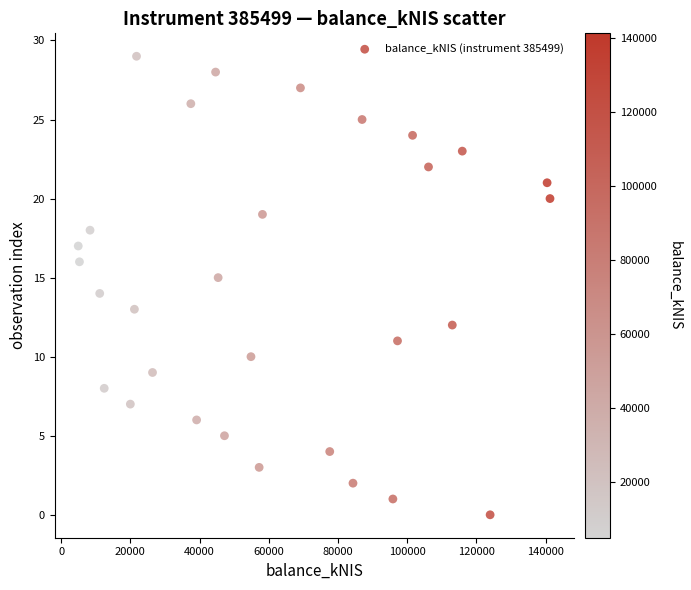

What is the range of Y values (max minus min)?

29